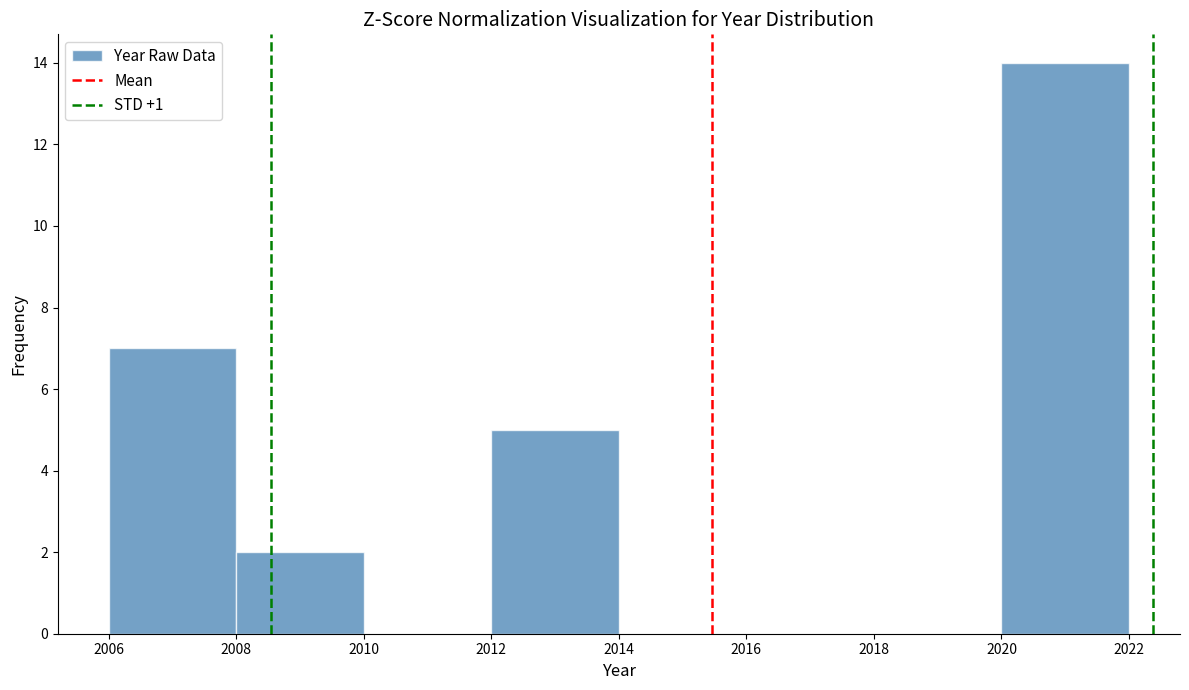

How tall is the bar that spans 2012 to 2014 on the x-axis? The values are not printed on the chart, so give them approximately, as read against the axis.

5